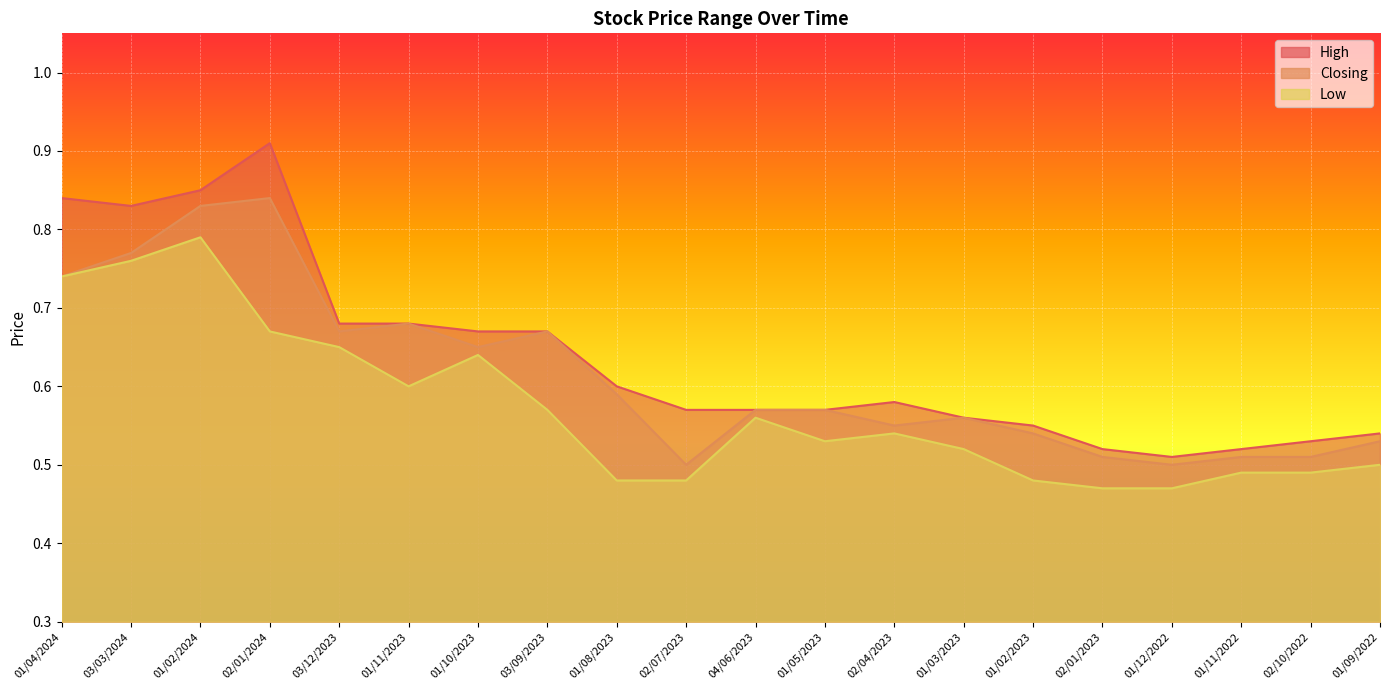

Which category has the highest value in the Low series?

01/02/2024